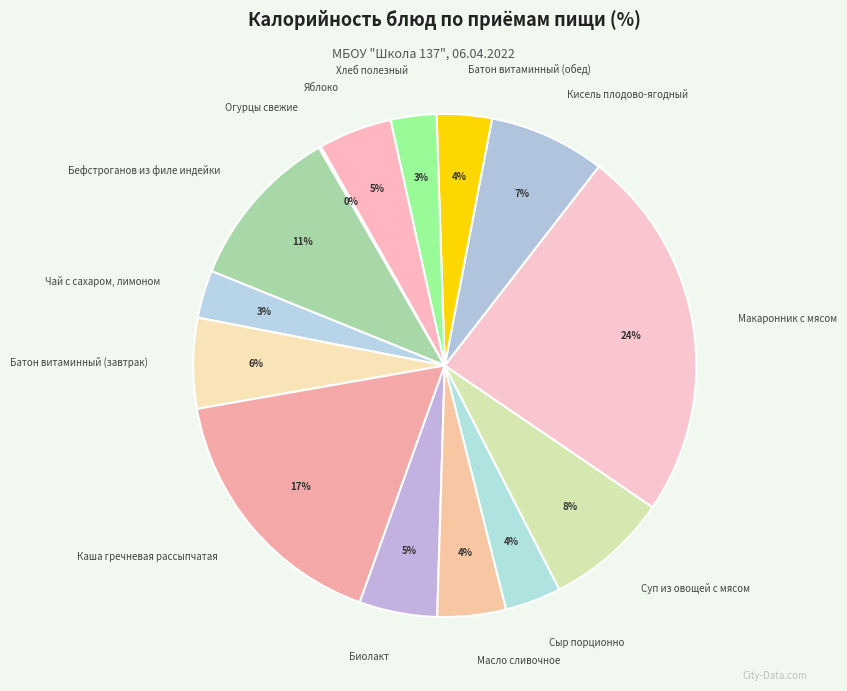

Which category has the biggest portion of the pie?

Макаронник с мясом